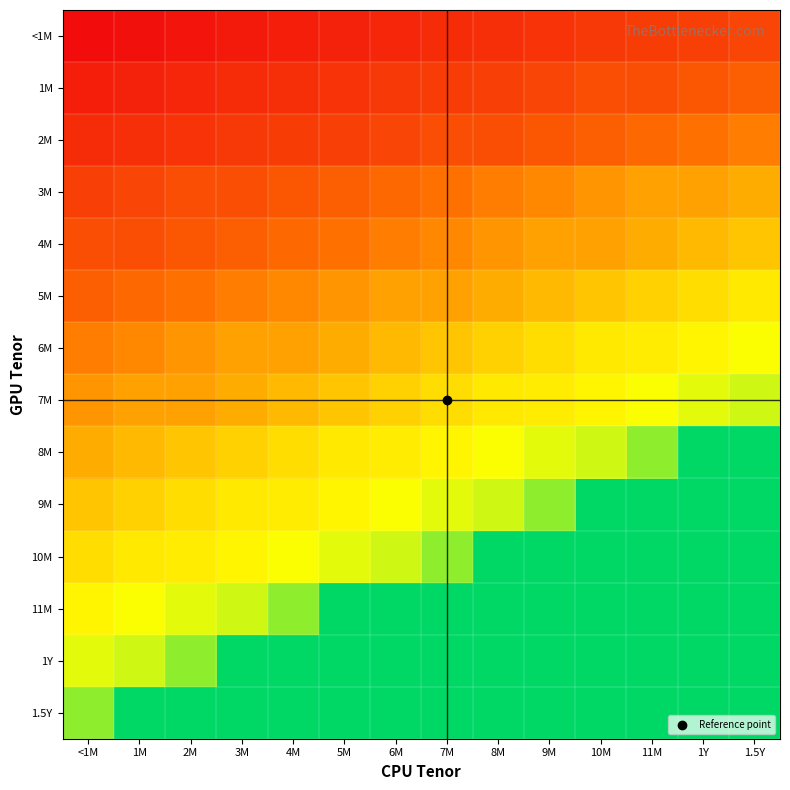

Reading left to right, list all the values displayed in this chart.

<1M: <1M=2	1M=9	2M=17	3M=23	4M=30	5M=37	6M=44	7M=51	8M=58	9M=65	10M=72	11M=79	1Y=86	1.5Y=93
1M: <1M=30	1M=37	2M=44	3M=51	4M=58	5M=65	6M=72	7M=79	8M=86	9M=93	10M=107	11M=107	1Y=121	1.5Y=135
2M: <1M=51	1M=58	2M=65	3M=72	4M=79	5M=86	6M=93	7M=107	8M=107	9M=121	10M=135	11M=149	1Y=163	1.5Y=177
3M: <1M=86	1M=93	2M=107	3M=107	4M=121	5M=135	6M=149	7M=163	8M=177	9M=191	10M=205	11M=219	1Y=219	1.5Y=233
4M: <1M=107	1M=107	2M=121	3M=135	4M=149	5M=163	6M=177	7M=191	8M=205	9M=219	10M=219	11M=233	1Y=247	1.5Y=261
5M: <1M=135	1M=149	2M=163	3M=177	4M=191	5M=205	6M=219	7M=219	8M=233	9M=247	10M=261	11M=275	1Y=289	1.5Y=303
6M: <1M=177	1M=191	2M=205	3M=219	4M=219	5M=233	6M=247	7M=261	8M=275	9M=289	10M=303	11M=306	1Y=317	1.5Y=331
7M: <1M=205	1M=219	2M=219	3M=233	4M=247	5M=261	6M=275	7M=289	8M=303	9M=306	10M=317	11M=331	1Y=345	1.5Y=359
8M: <1M=233	1M=247	2M=261	3M=275	4M=289	5M=303	6M=306	7M=317	8M=331	9M=345	10M=359	11M=400	1Y=491	1.5Y=491
9M: <1M=261	1M=275	2M=289	3M=303	4M=306	5M=317	6M=331	7M=345	8M=359	9M=400	10M=491	11M=491	1Y=491	1.5Y=491
10M: <1M=289	1M=303	2M=306	3M=317	4M=331	5M=345	6M=359	7M=400	8M=491	9M=491	10M=491	11M=491	1Y=491	1.5Y=491
11M: <1M=317	1M=331	2M=345	3M=359	4M=400	5M=491	6M=491	7M=491	8M=491	9M=491	10M=491	11M=491	1Y=491	1.5Y=491
1Y: <1M=345	1M=359	2M=400	3M=491	4M=491	5M=491	6M=491	7M=491	8M=491	9M=491	10M=491	11M=491	1Y=491	1.5Y=491
1.5Y: <1M=400	1M=491	2M=491	3M=491	4M=491	5M=491	6M=491	7M=491	8M=491	9M=491	10M=491	11M=491	1Y=491	1.5Y=491